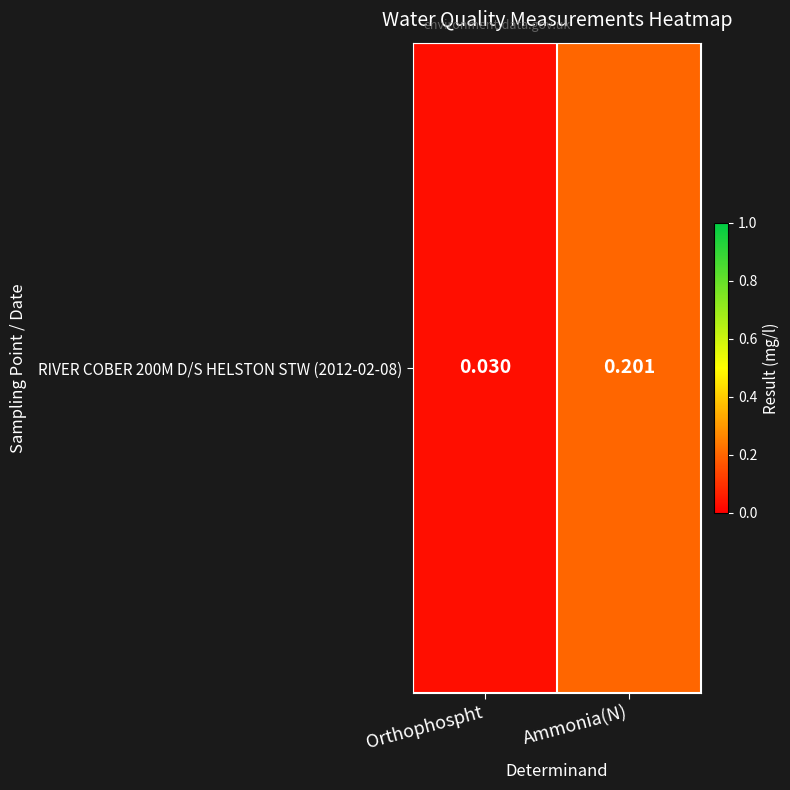

At which label is the value closest to 0?

Orthophospht